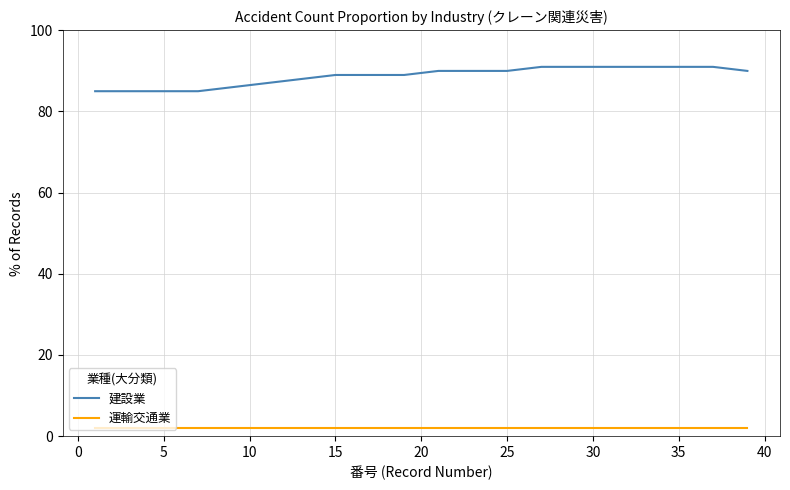

Reading right to left, list all the values displayed in this chart.

建設業: 90	91	91	91	91	91	91	90	90	90	89	89	89	88	87	86	85	85	85	85
運輸交通業: 2	2	2	2	2	2	2	2	2	2	2	2	2	2	2	2	2	2	2	2